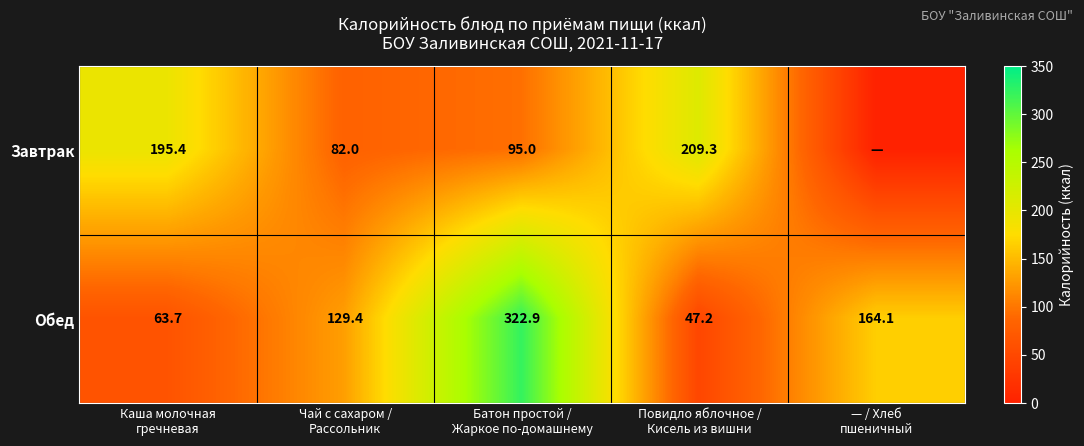

What is the total value across all series at Батон простой /
Жаркое по-домашнему?

417.9